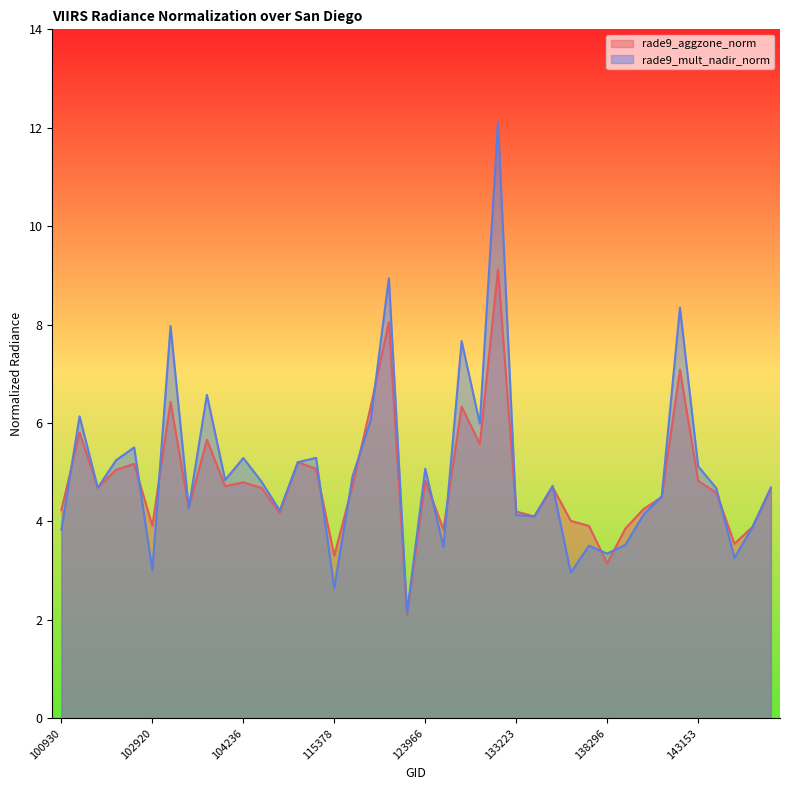

How many categories are shown in the chart?

40